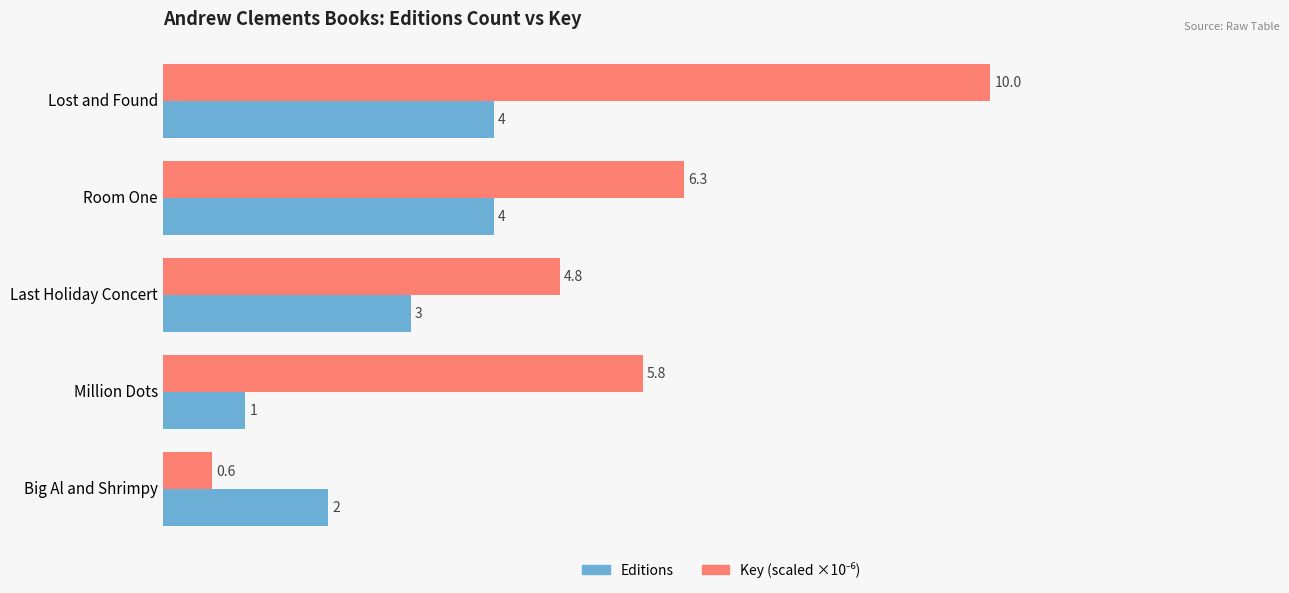

What is the smallest value displayed?

0.6